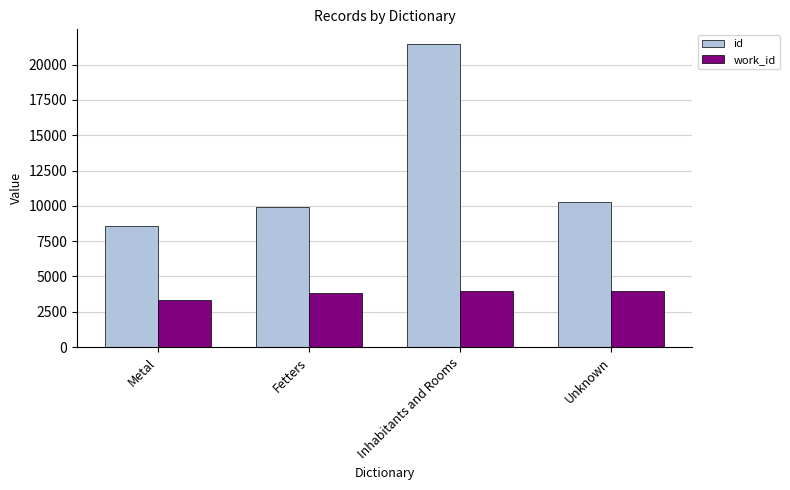

What is the maximum value shown in the chart?

21428